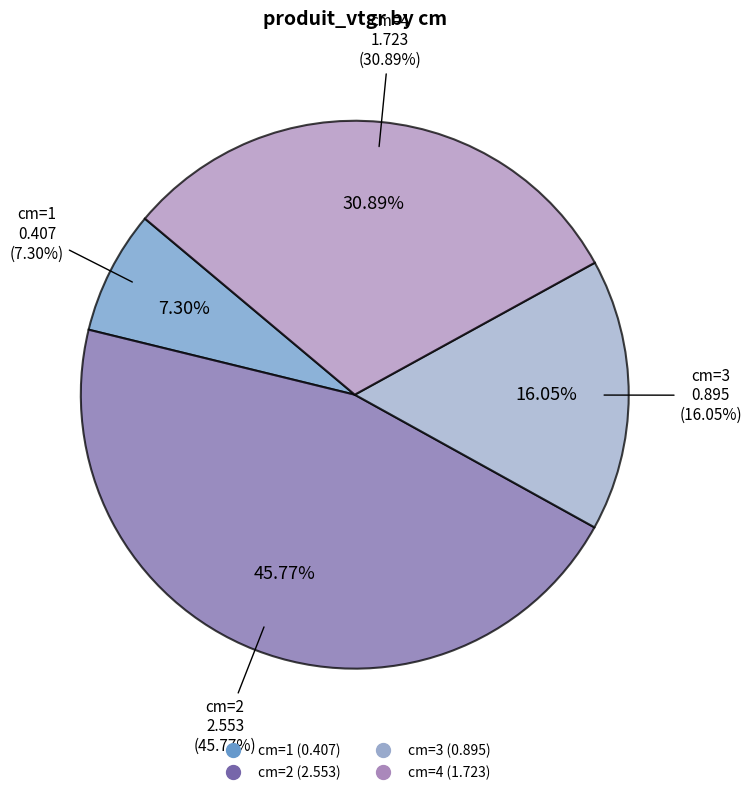

Which has a higher value, 1 or 4?

4